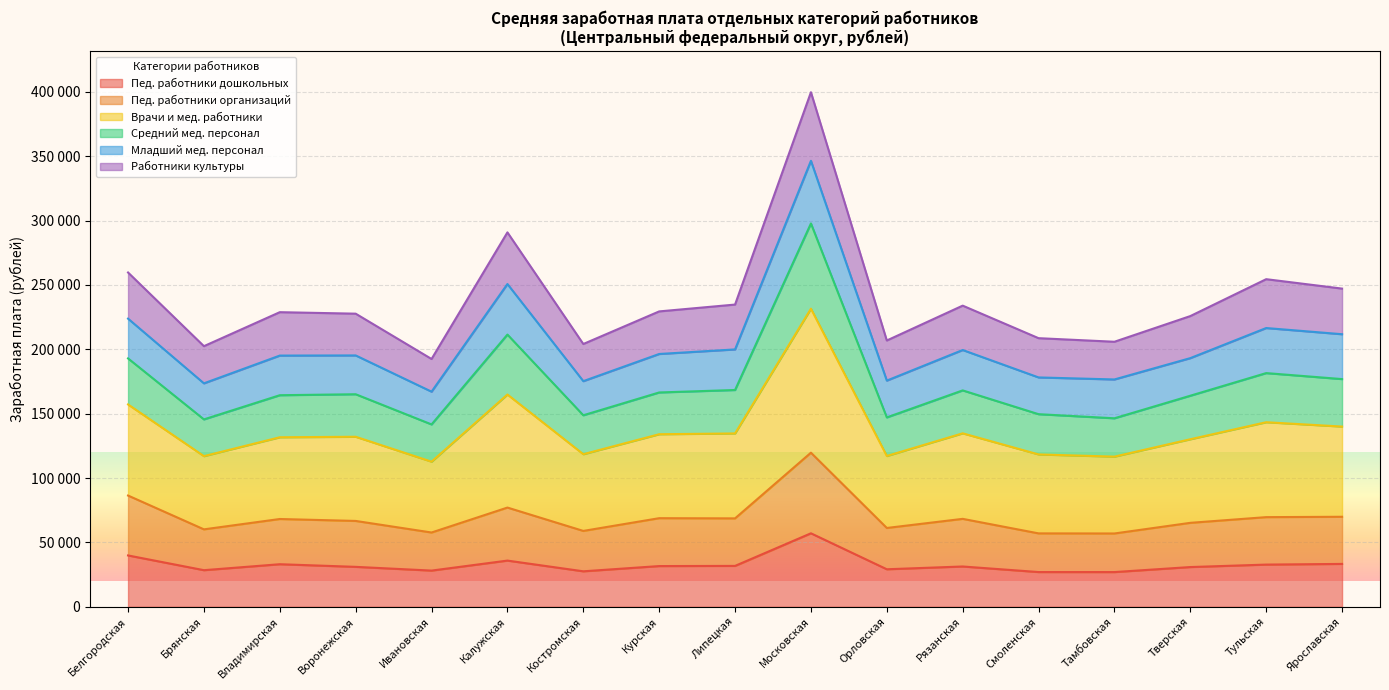

At how many categories does at least one series exceed 275836?

2